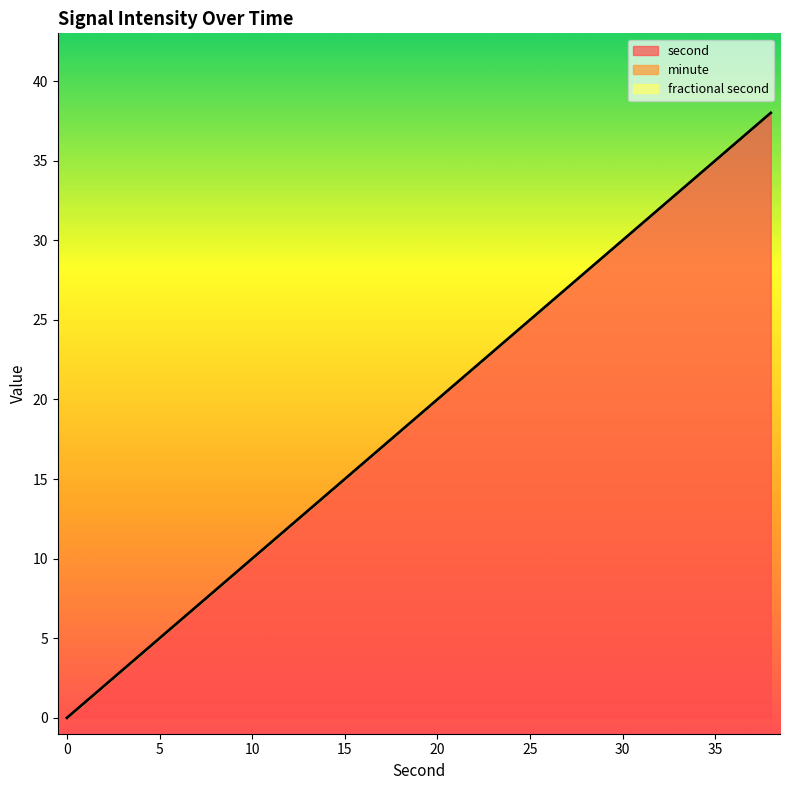

What are all the series names shown in the legend?

second, minute, fractional second